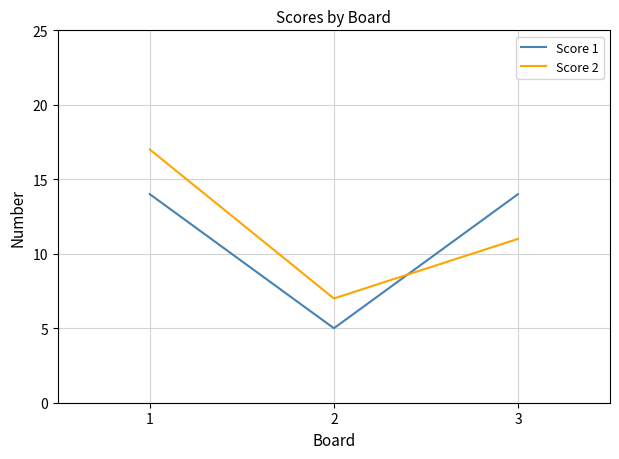

Is the value of Score 1 at 1 greater than the value of Score 2 at 1?

No